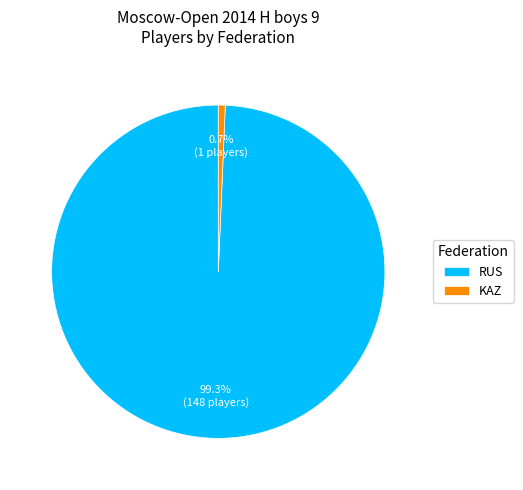

Between KAZ and RUS, which is larger?

RUS